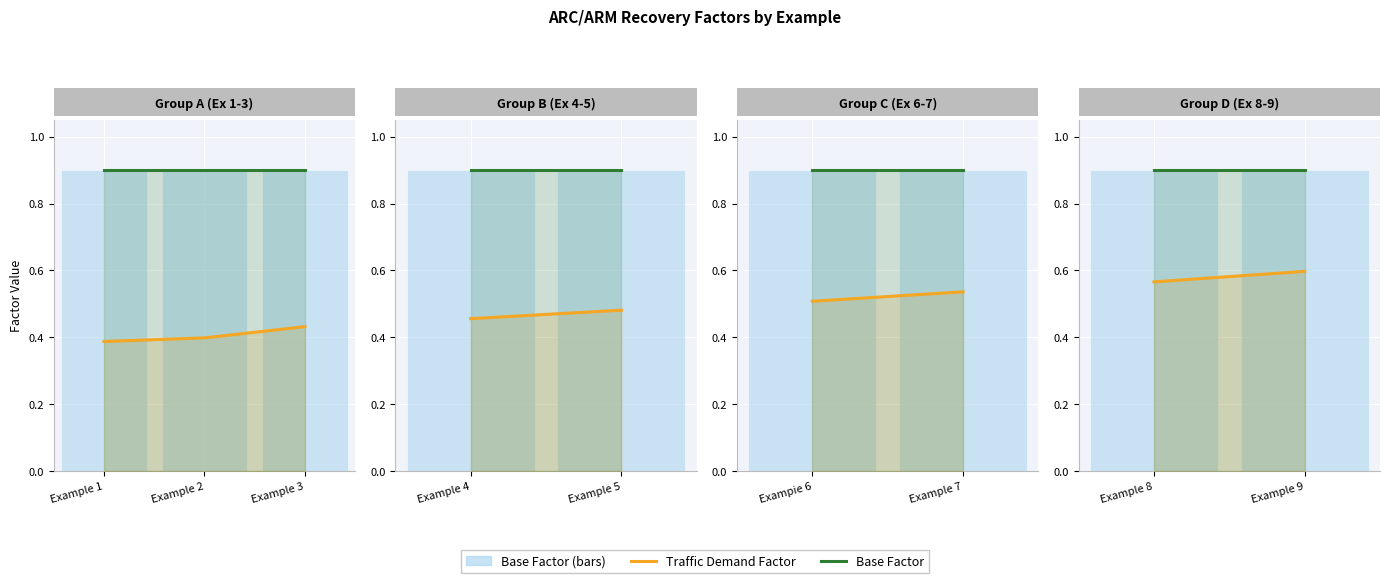

Which category has the lowest value across all series?

Example 8